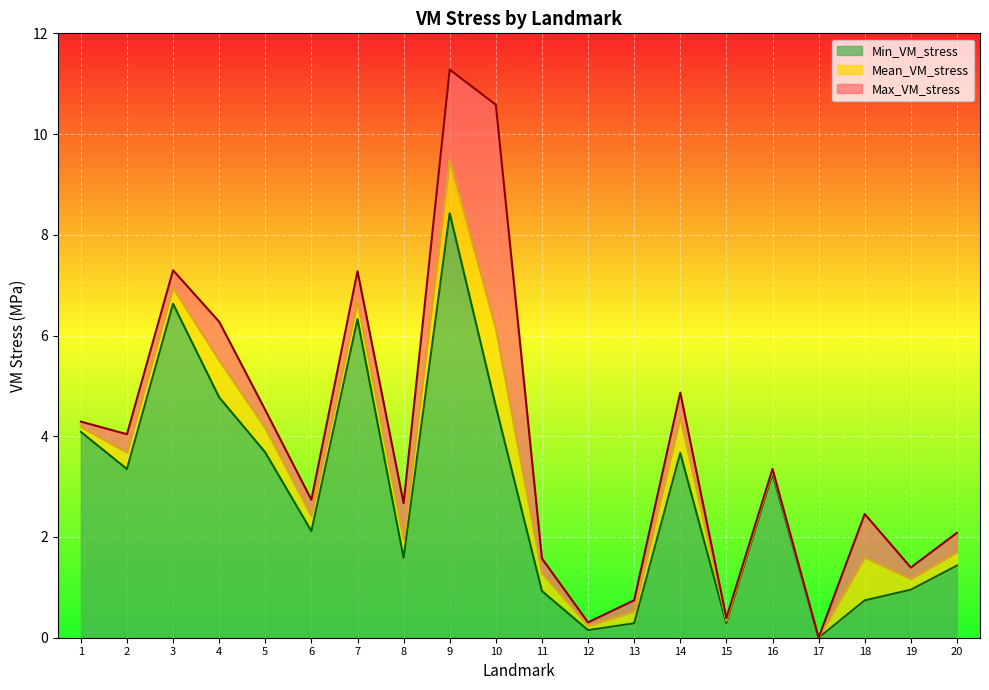

List the series in order of their peak value, highest first.

Max_VM_stress, Mean_VM_stress, Min_VM_stress